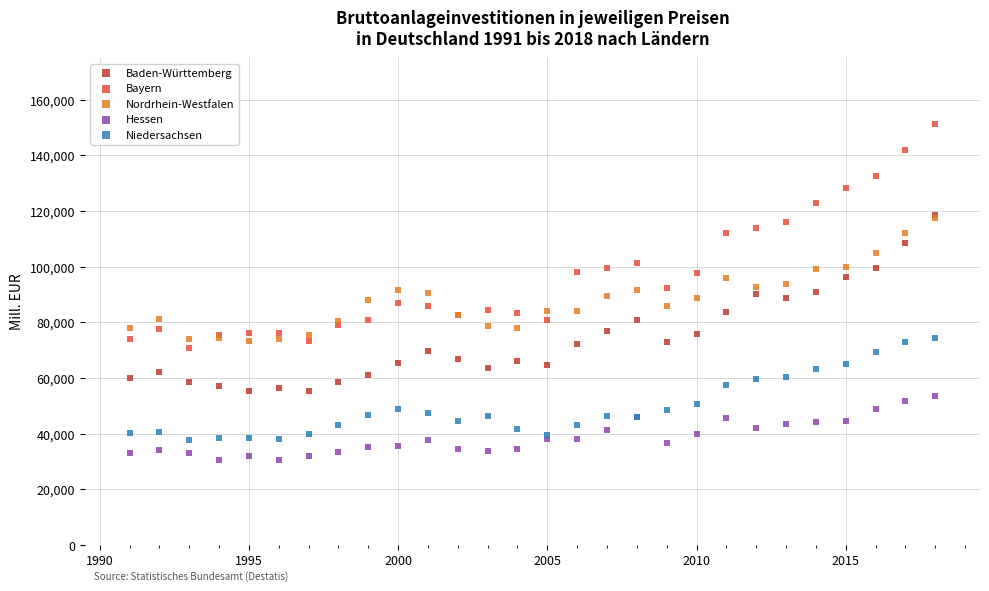

What are all the series names shown in the legend?

Baden-Württemberg, Bayern, Nordrhein-Westfalen, Hessen, Niedersachsen